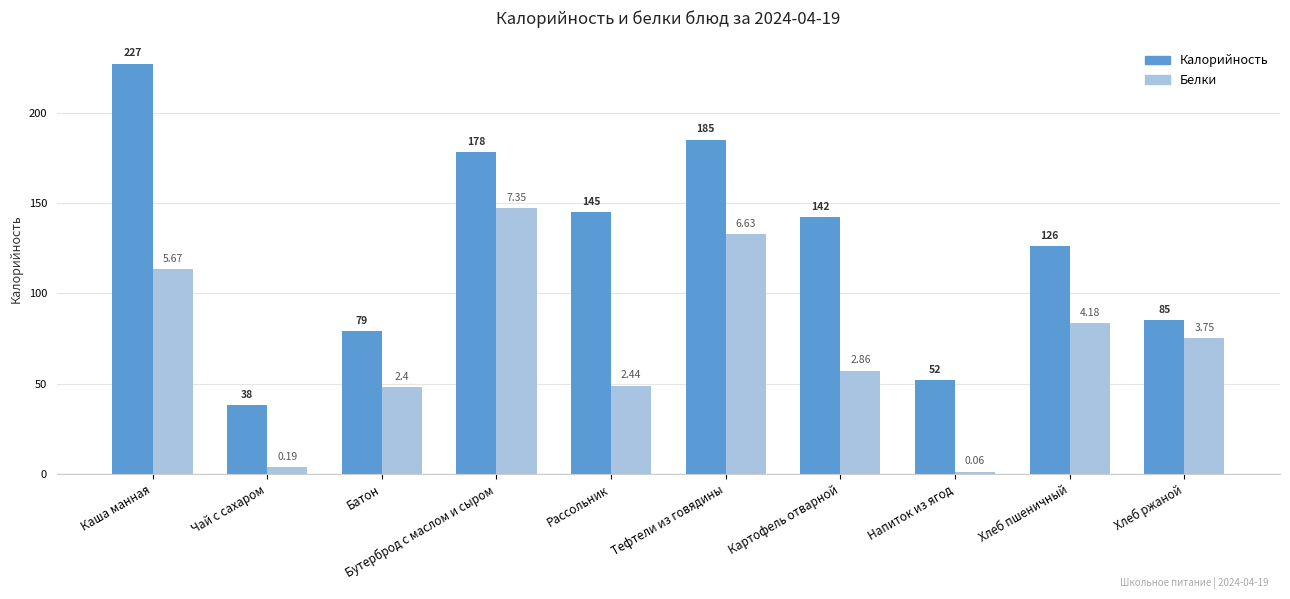

How many distinct data groups are displayed?

2